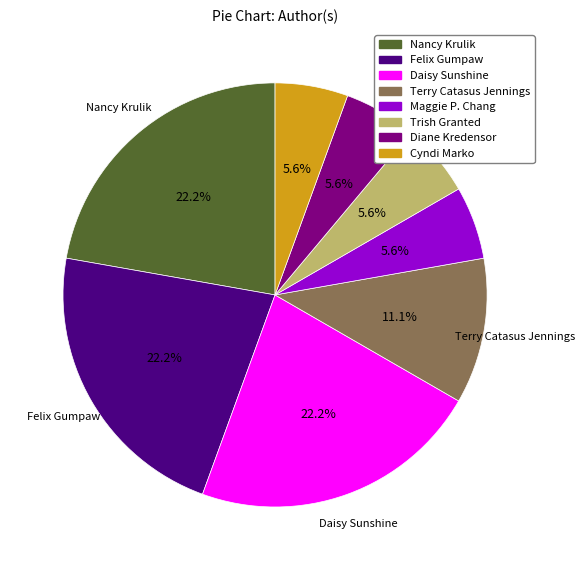

To the nearest percent, what is the difference between the largest and smallest slice percentages?

17%